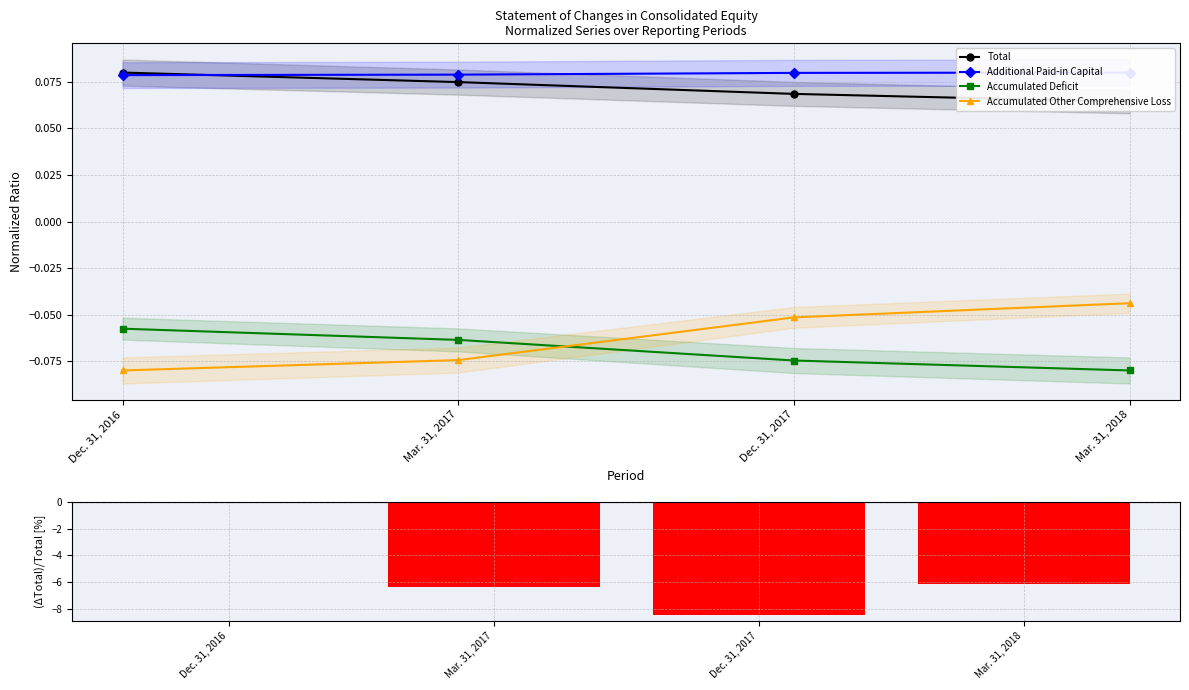

What is the minimum value for Additional Paid-in Capital?

0.1